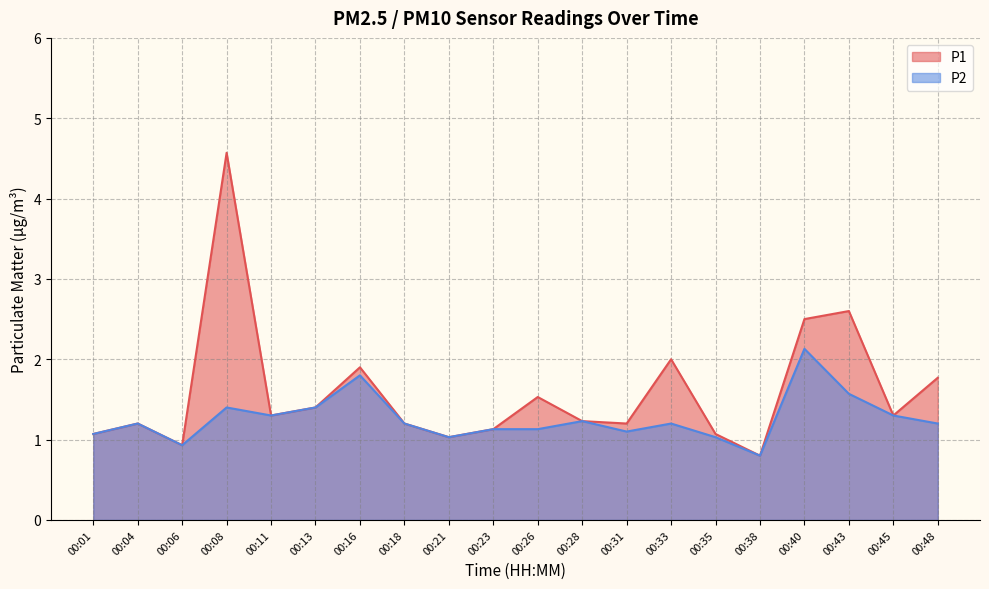

Where is P1 nearest to the value 2?

00:33